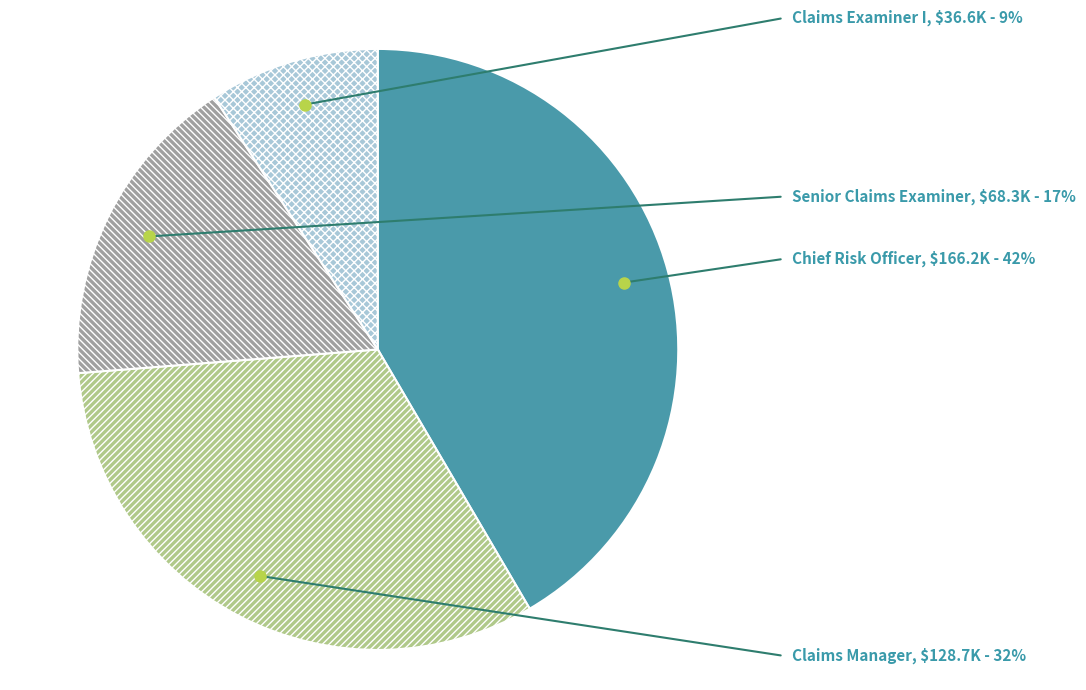

Is the sum of Senior Claims Examiner and Chief Risk Officer greater than half?

Yes